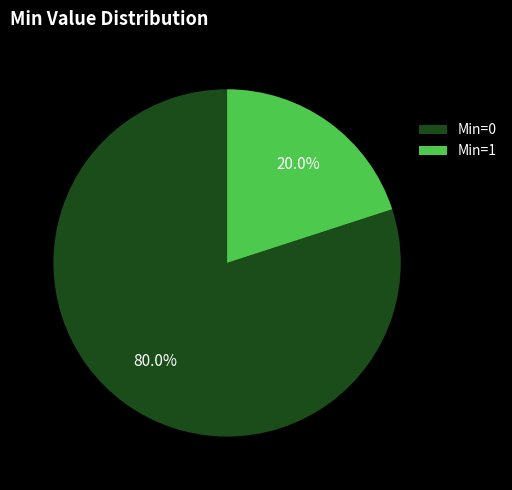

Rank the categories by value from highest to lowest.

Min=0, Min=1